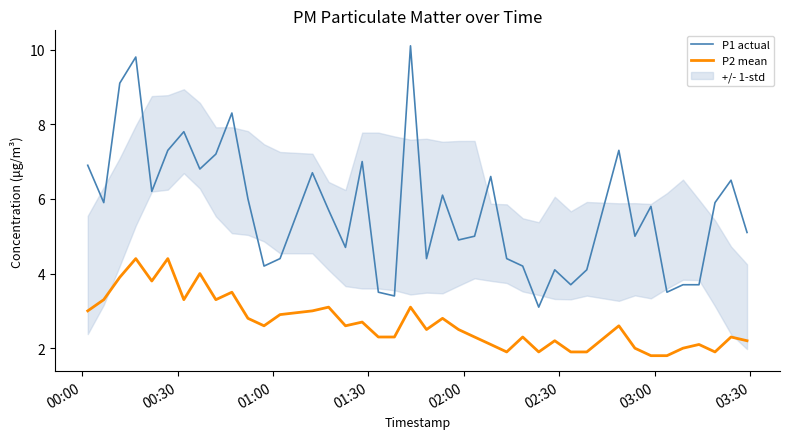

True or false: P2 mean and P1 actual cross at least once.

False